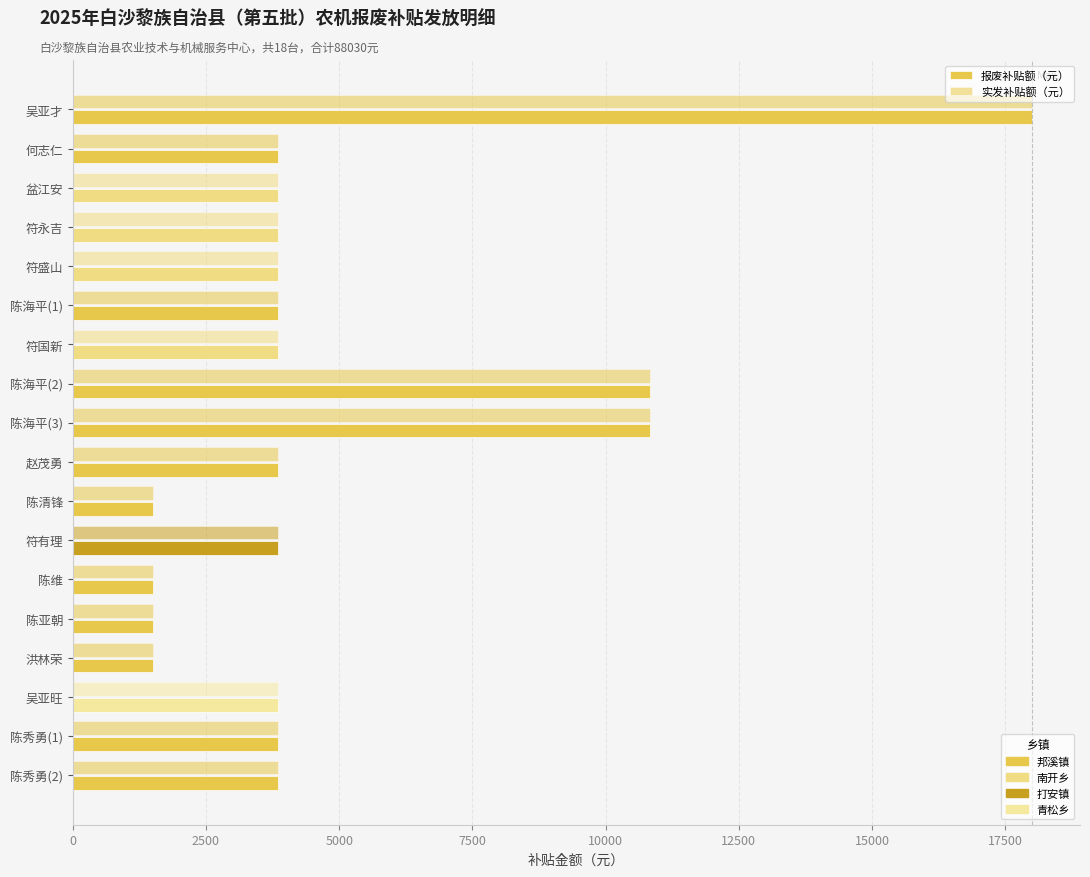

How many data points does each series have?

18